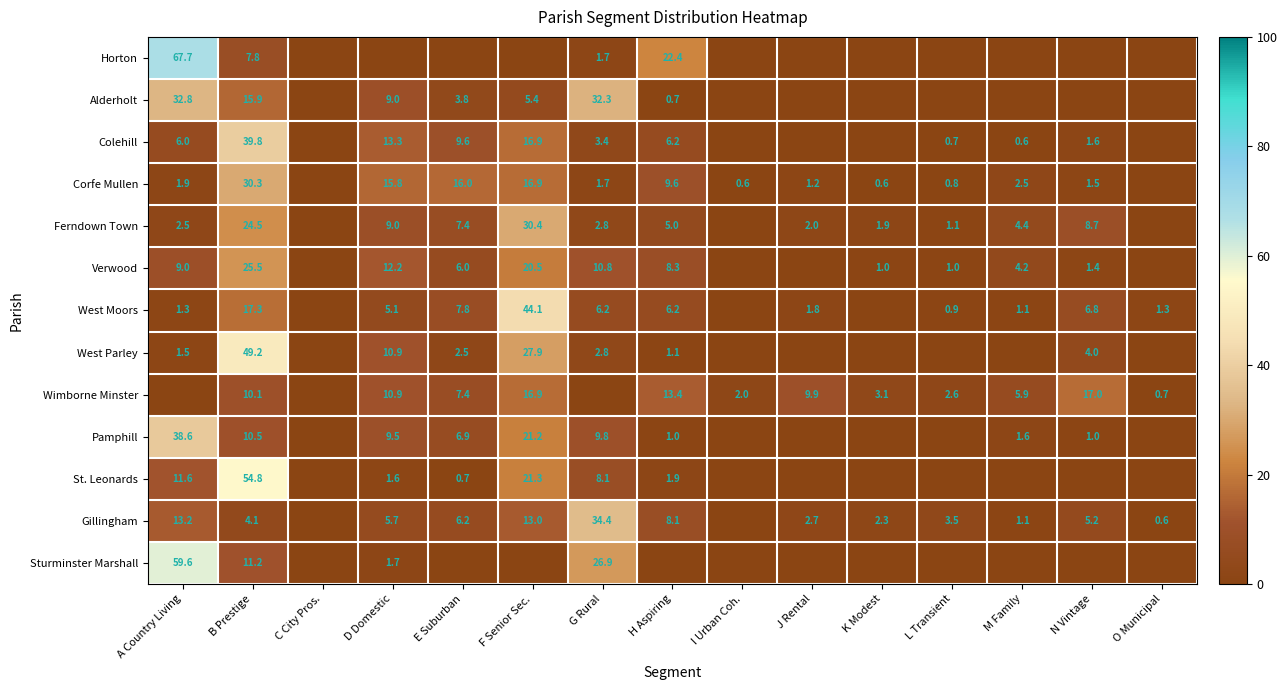

How many values in the Corfe Mullen series exceed 1?

10